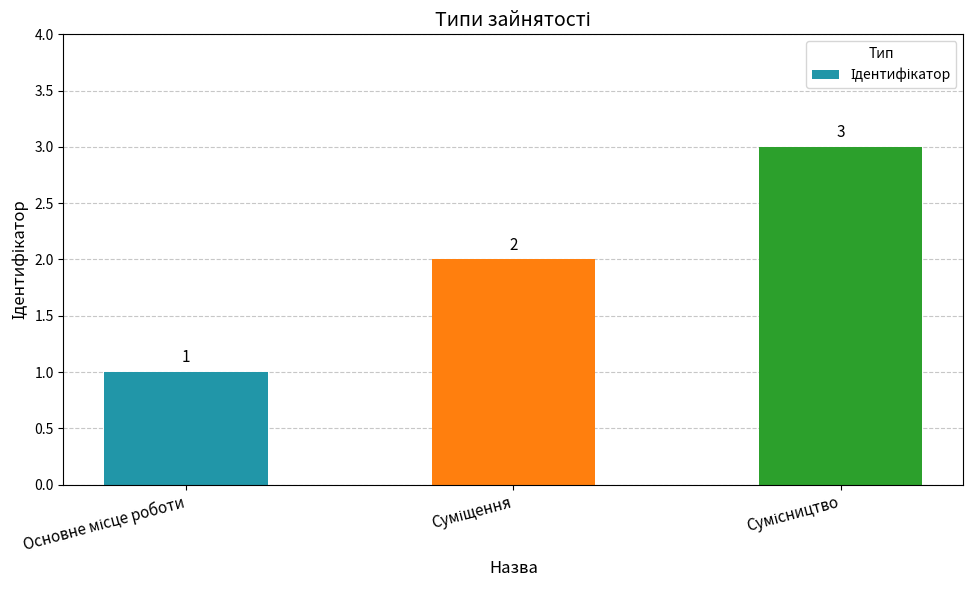

How many values are between 1 and 3?

3